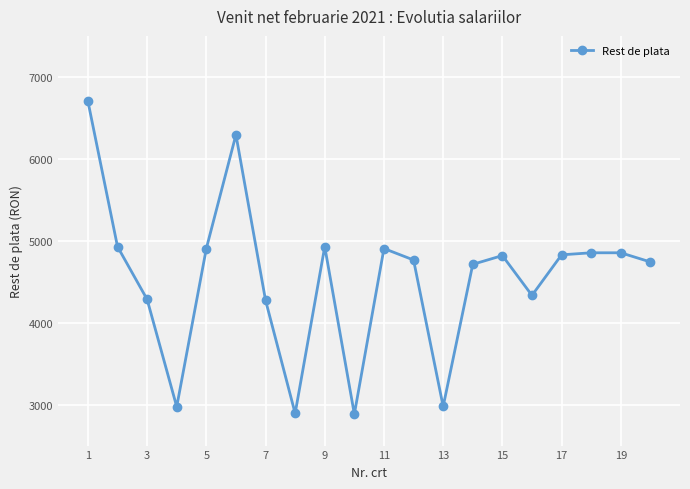

How many values are below 4819?

10